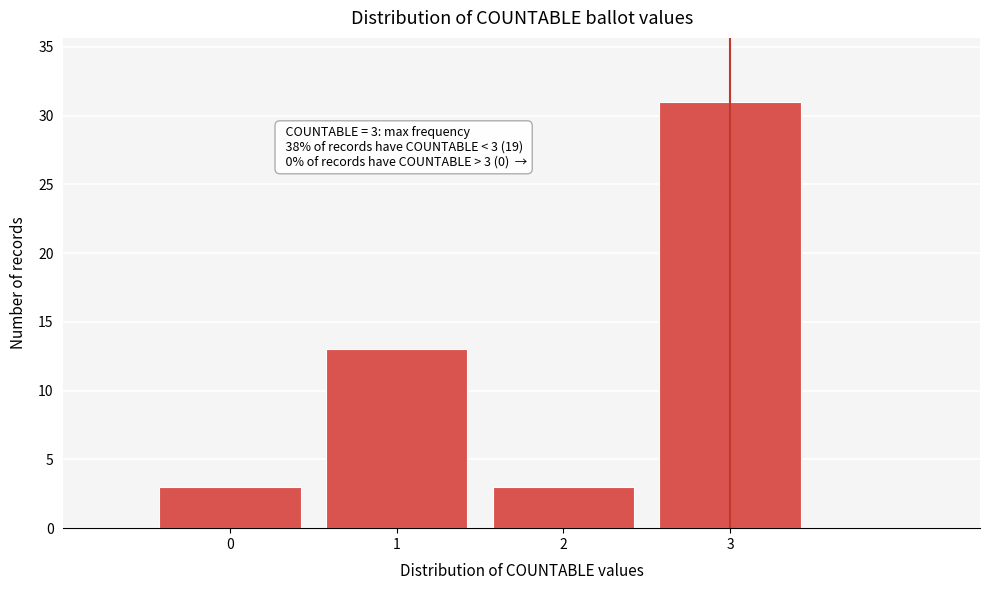

Over which range of the x-axis is the bar tallest?

2.5 to 3.5